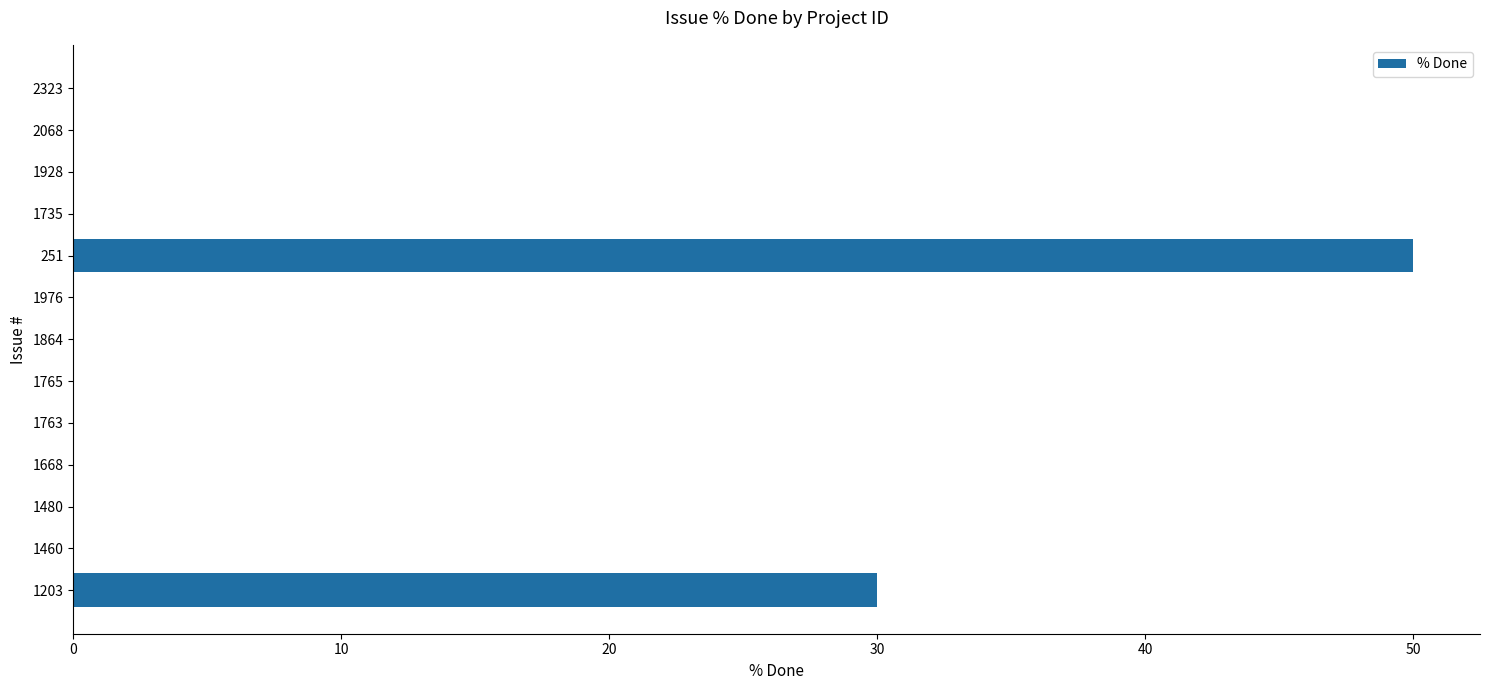

The chart shows a value of 0 at 1460. True or false?

True